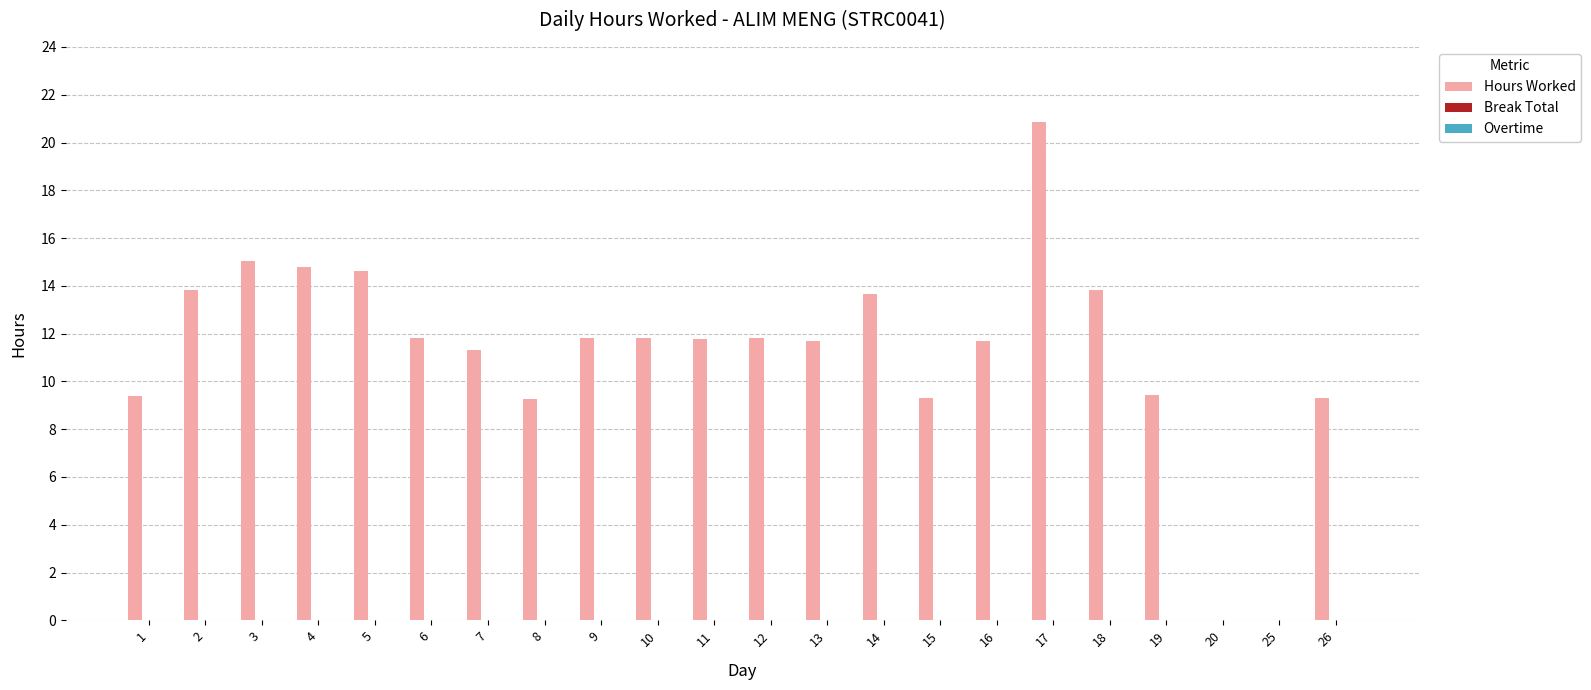

What is the greatest value displayed?

20.9